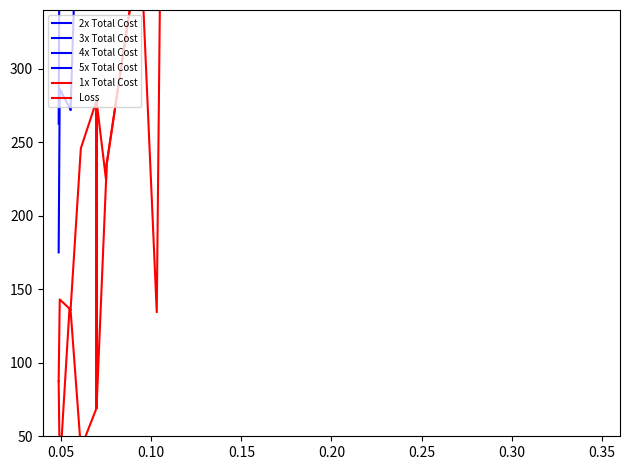

True or false: 1x Total Cost and 5x Total Cost cross at least once.

False